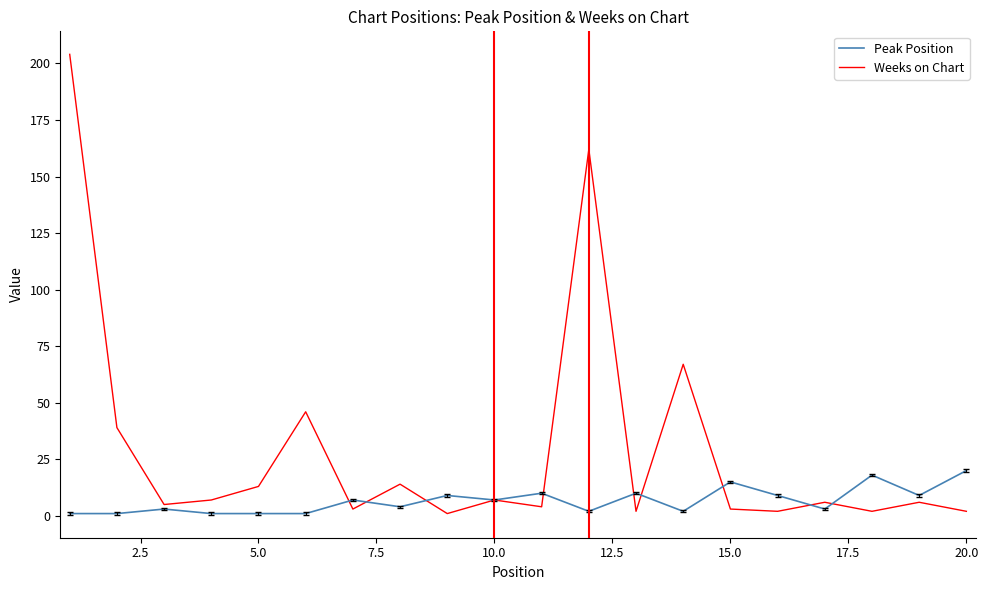

How many interior local valleys does the Weeks on Chart series have?

7